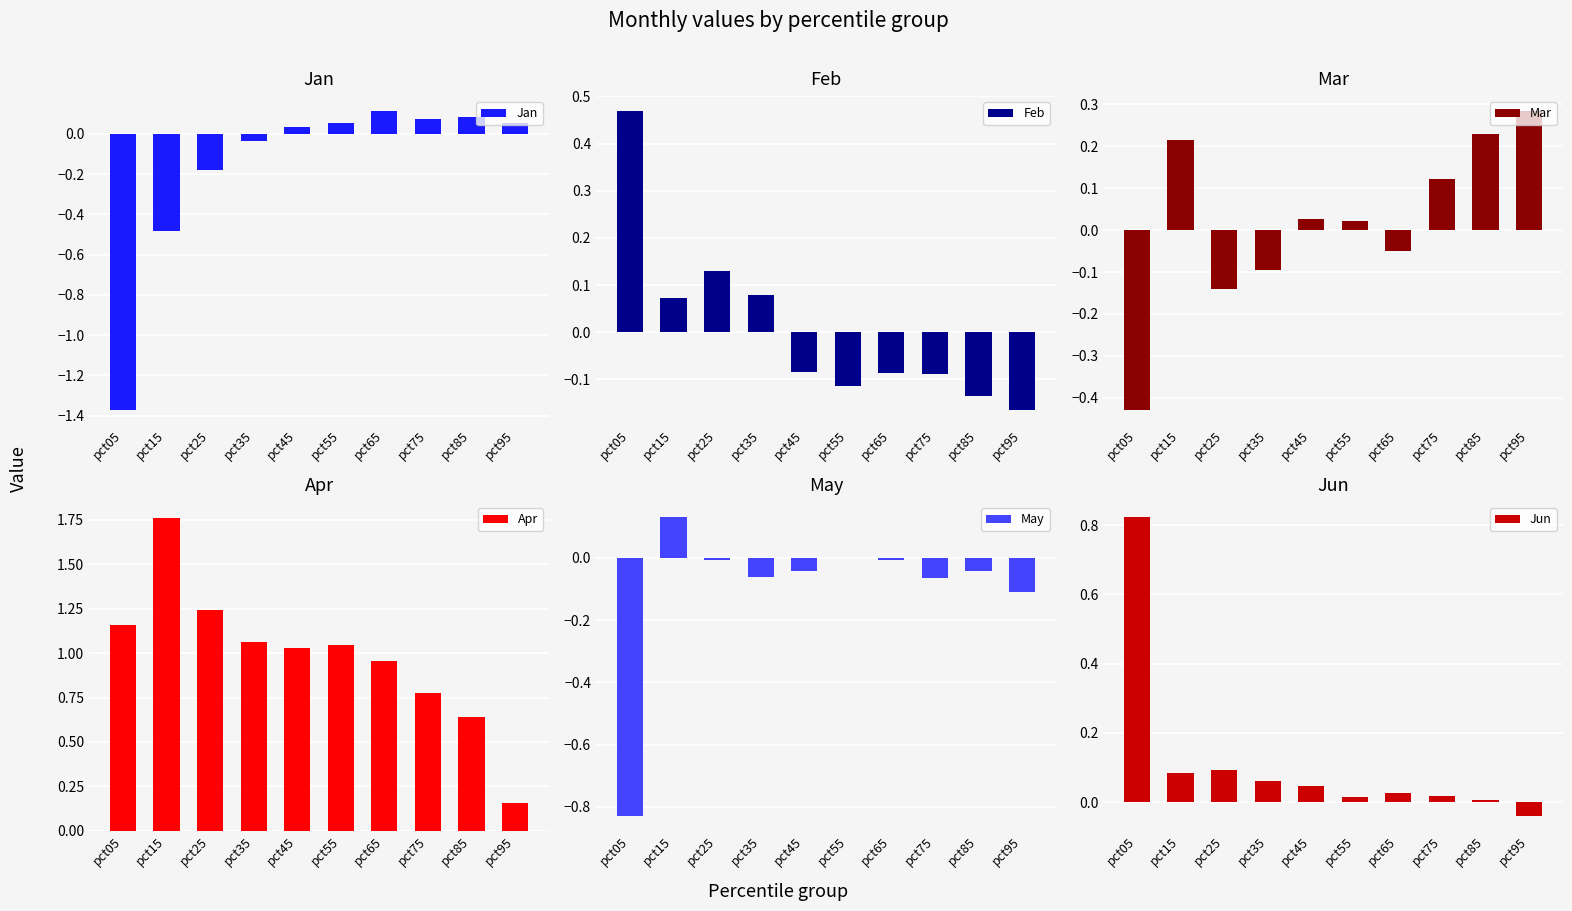

Which category has the lowest value across all series?

pct05